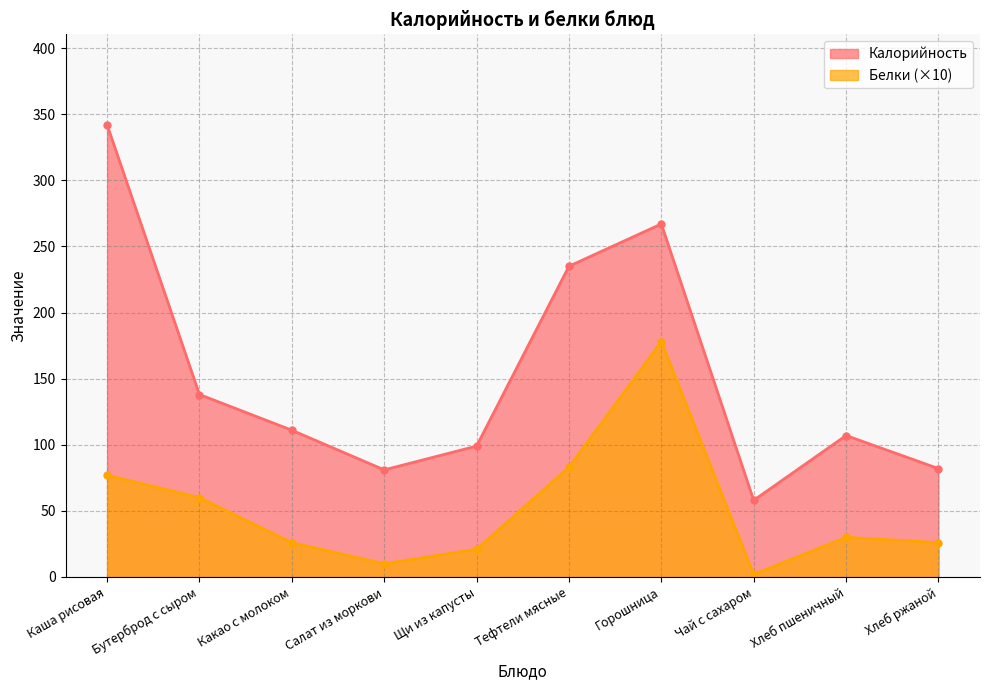

In Калорийность, how many points are lower than both neighbors (excluding endpoints)?

2